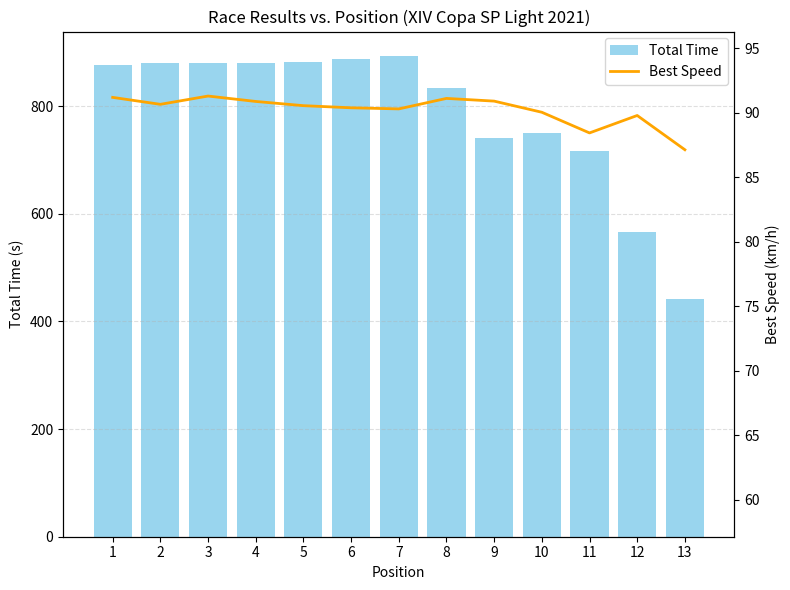

Is the value of Total Time at 10 greater than the value of Best Speed at 7?

Yes